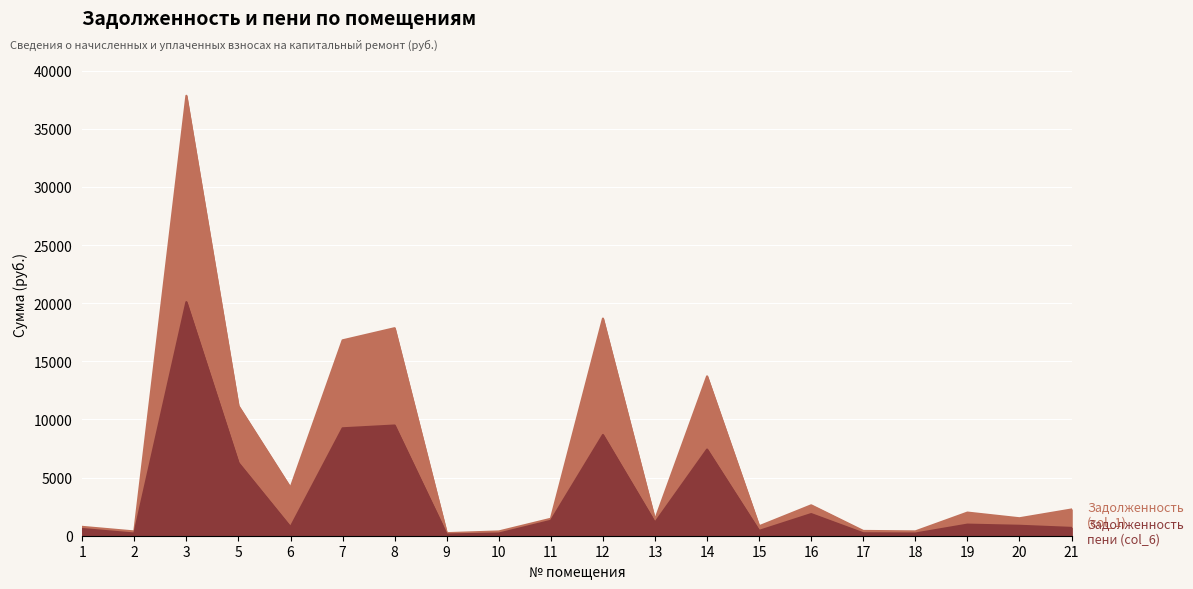

Reading left to right, list all the values displayed in this chart.

Задолженность (col_1): 1=763.3	2=368.6	3=37840.6	5=11163.8	6=4125.8	7=16807.2	8=17852.4	9=222.4	10=368.6	11=1461.1	12=18681.7	13=1364.9	14=13711.3	15=815.6	16=2617.6	17=414.0	18=373.9	19=1992.3	20=1503.4	21=2258.1
Задолженность пени (col_6): 1=579.7	2=188.7	3=20095.7	5=6257.2	6=738.6	7=9240.5	8=9480.7	9=110.6	10=188.7	11=1285.1	12=8666.5	13=1125.5	14=7413.6	15=416.6	16=1863.3	17=211.4	18=191.4	19=956.1	20=856.0	21=673.7